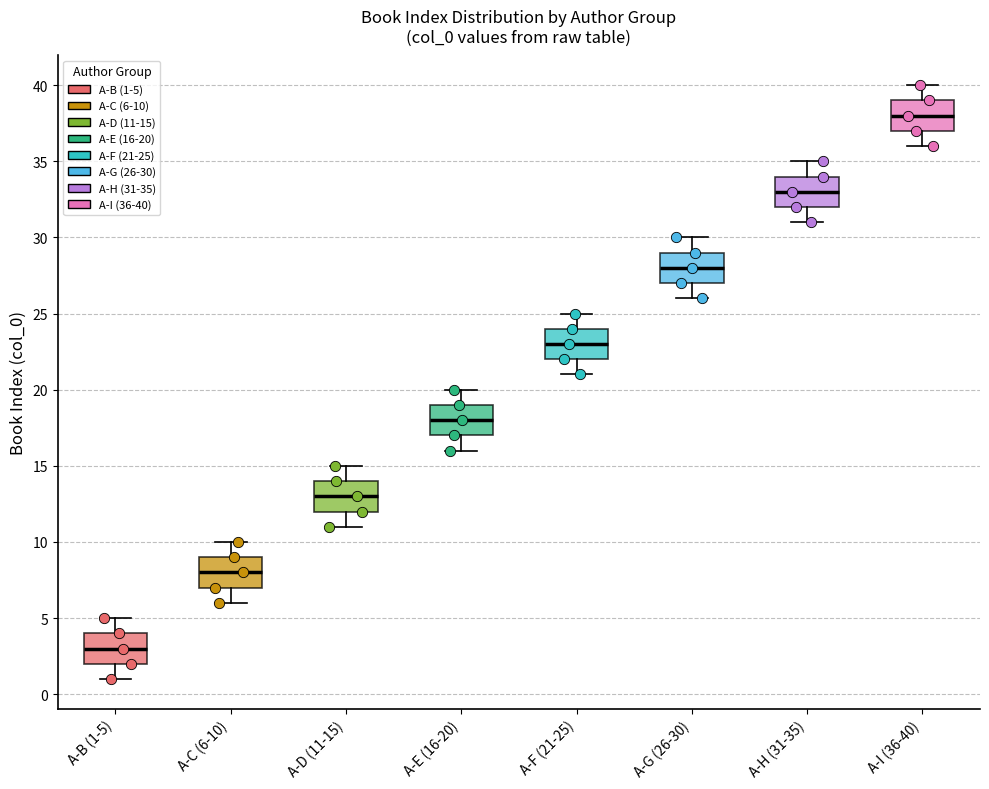

Where does the lower whisker of the box for A-H (31-35) end on the y-axis? The values are not printed on the chart, so give them approximately, as read against the axis.

31